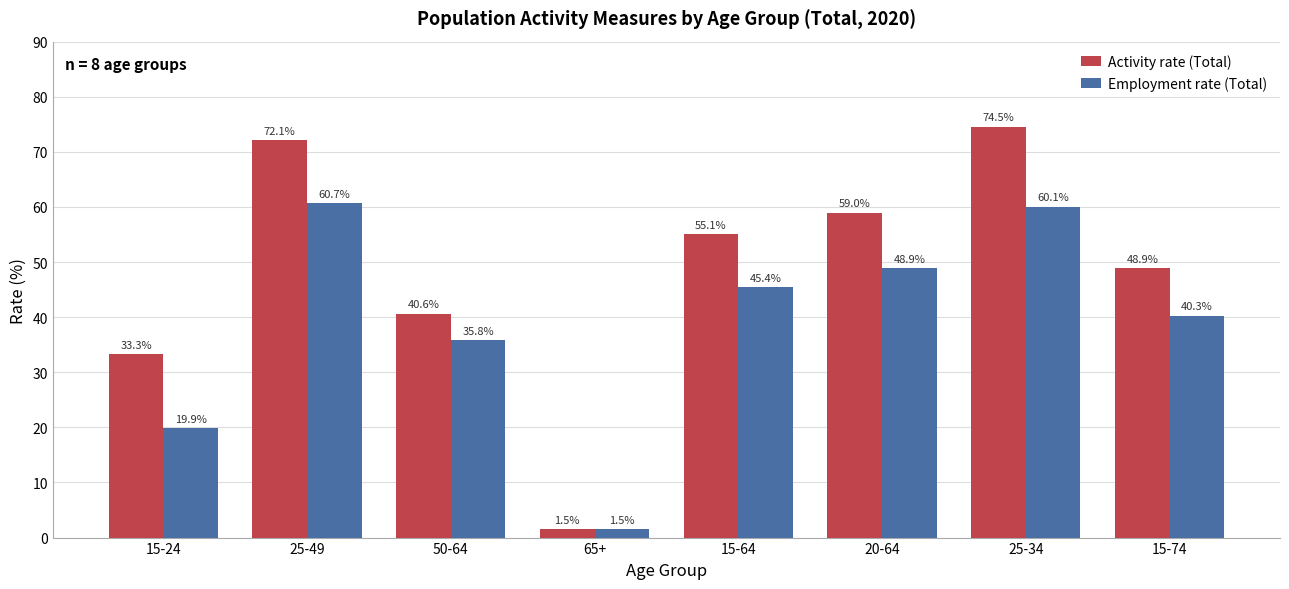

How many data points in Activity rate (Total) are less than 55?

4